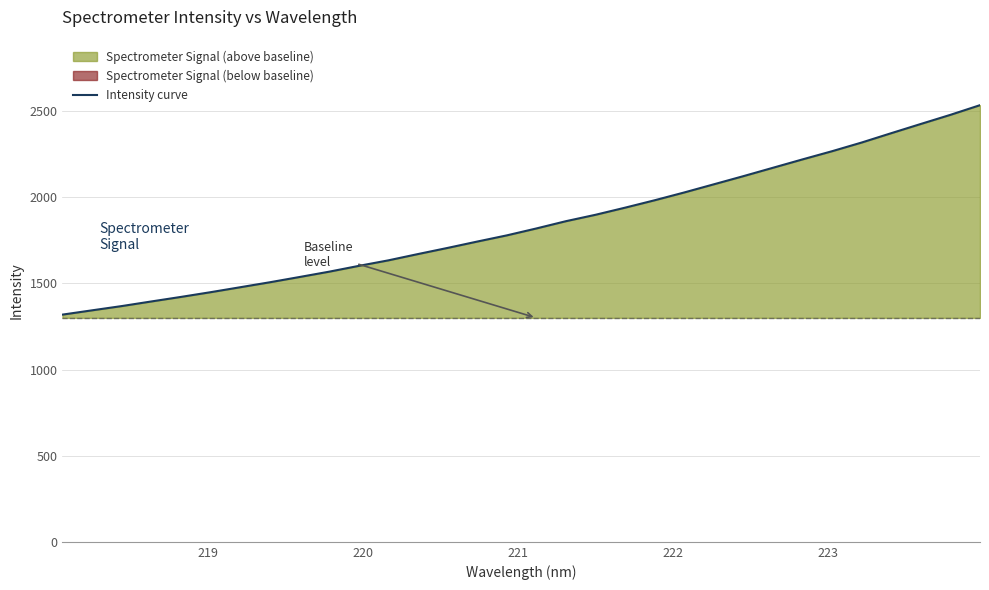

What is the highest value of the Intensity curve series?

2534.6